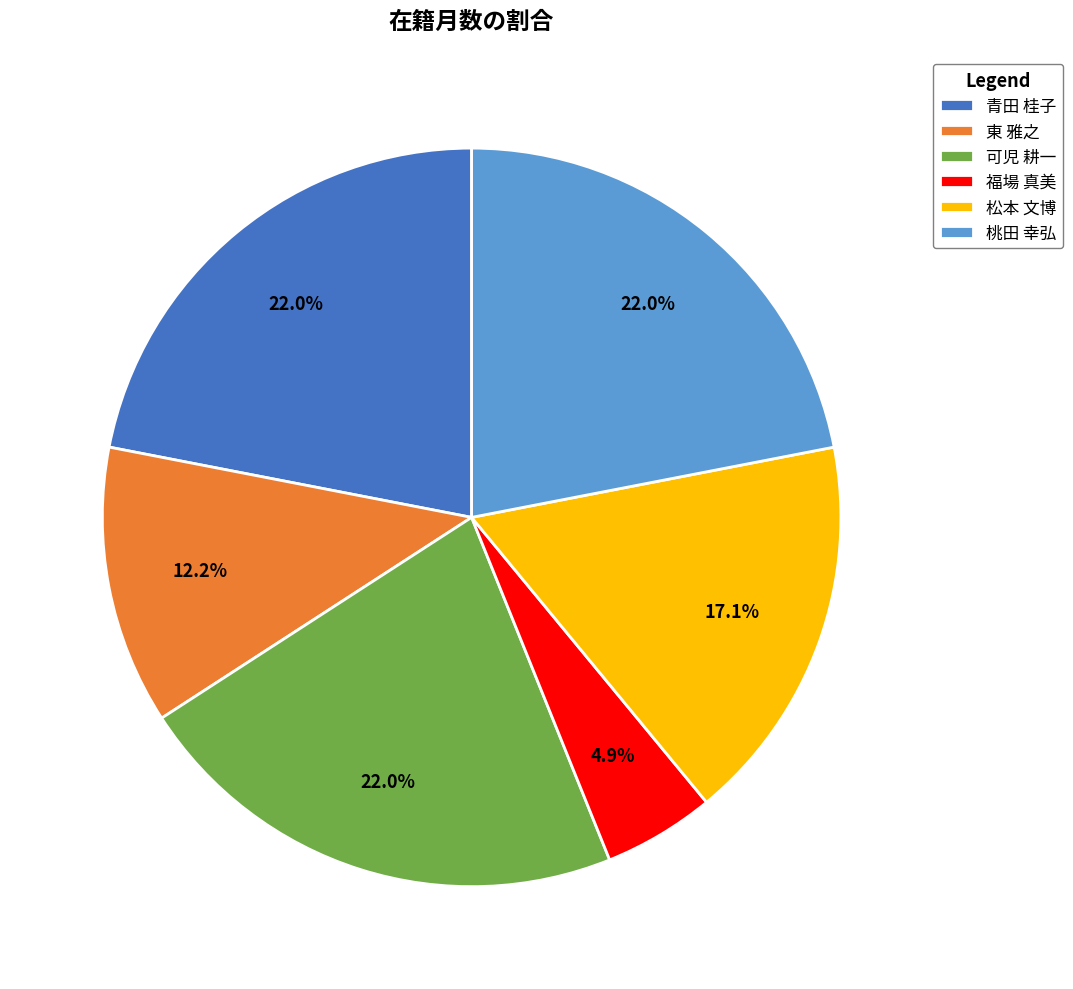

Count the number of slices in the pie.

6